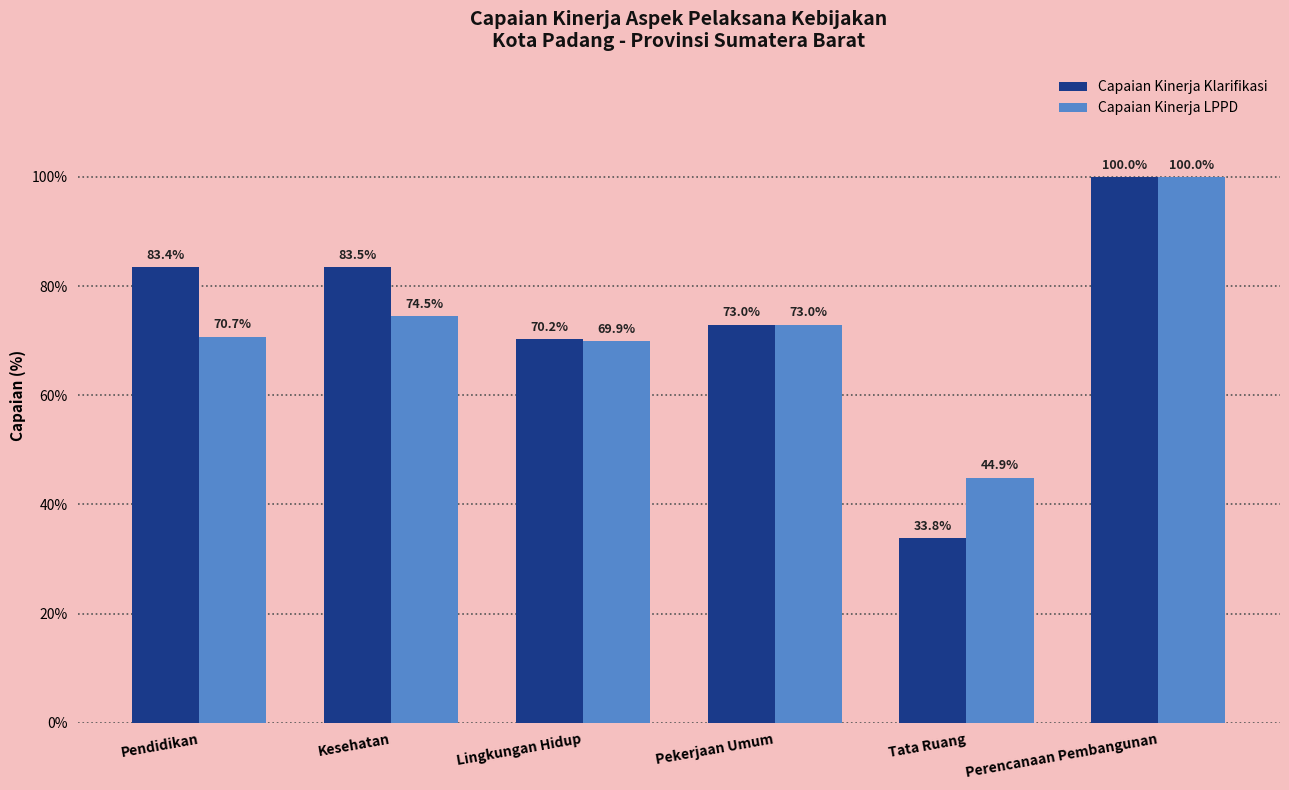

How many series are shown in this chart?

2